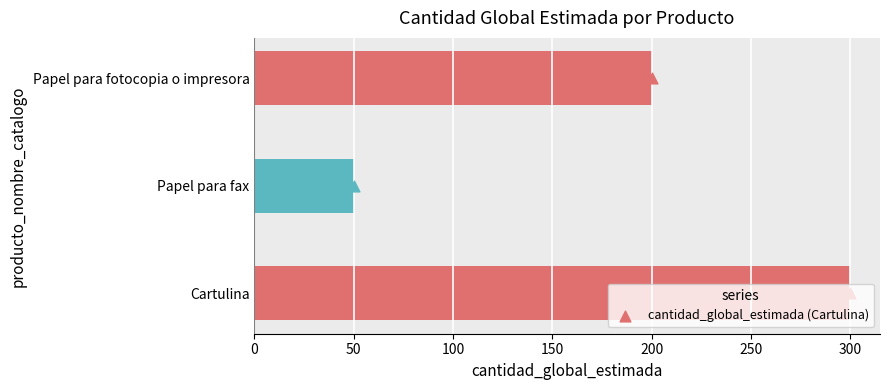

What is the change in value from Cartulina to Papel para fax?

-250